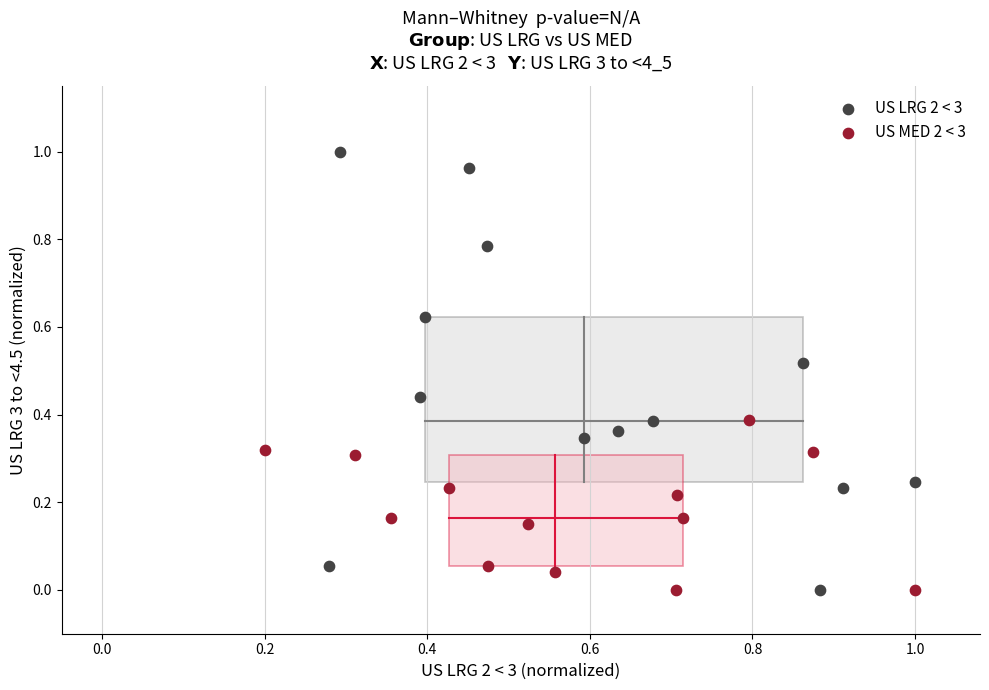

Which series has the largest Y range (max minus min)?

US LRG 2 < 3